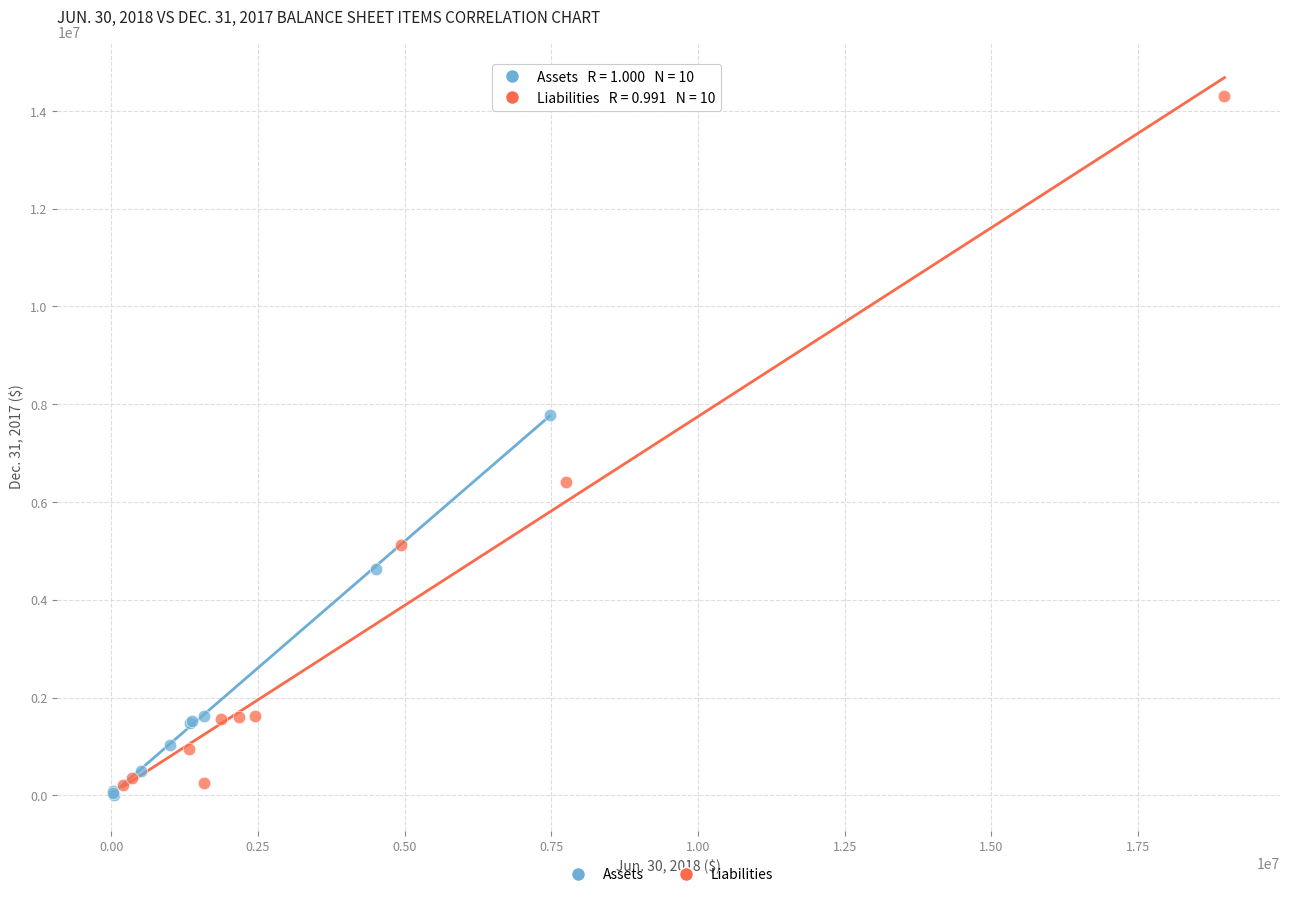

Which series contains the highest Y value?

Liabilities